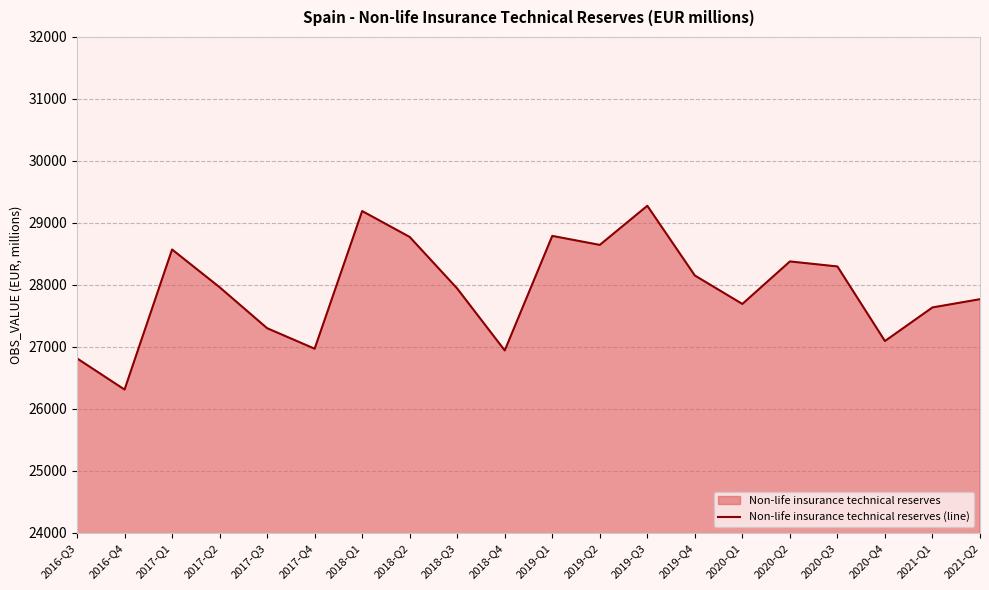

Rank the categories by value from highest to lowest.

2019-Q3, 2018-Q1, 2019-Q1, 2018-Q2, 2019-Q2, 2017-Q1, 2020-Q2, 2020-Q3, 2019-Q4, 2017-Q2, 2018-Q3, 2021-Q2, 2020-Q1, 2021-Q1, 2017-Q3, 2020-Q4, 2017-Q4, 2018-Q4, 2016-Q3, 2016-Q4